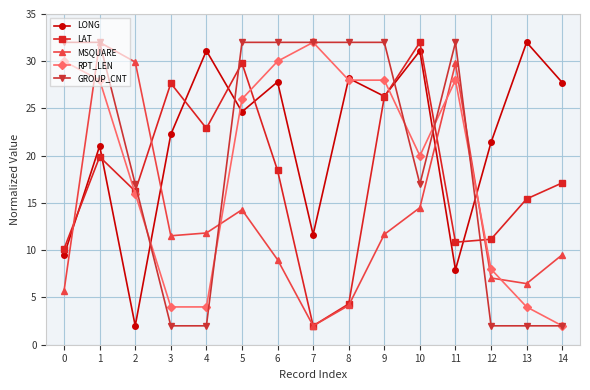

At 4, list the series in order from smallest to largest.

GROUP_CNT, RPT_LEN, MSQUARE, LAT, LONG